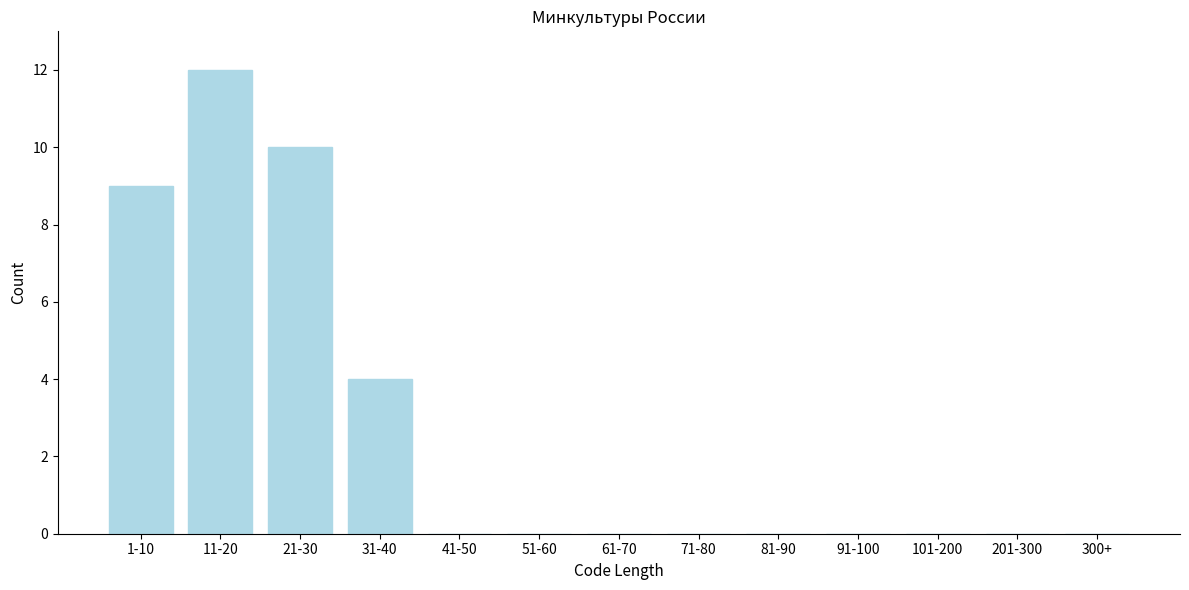

Reading left to right, transcribe all the data shown in this chart.

1-10=9	11-20=12	21-30=10	31-40=4	41-50=0	51-60=0	61-70=0	71-80=0	81-90=0	91-100=0	101-200=0	201-300=0	300+=0